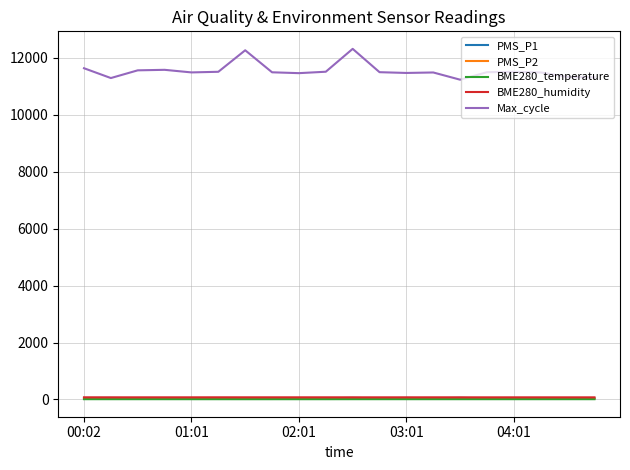

Which series has the largest total across all categories?

Max_cycle